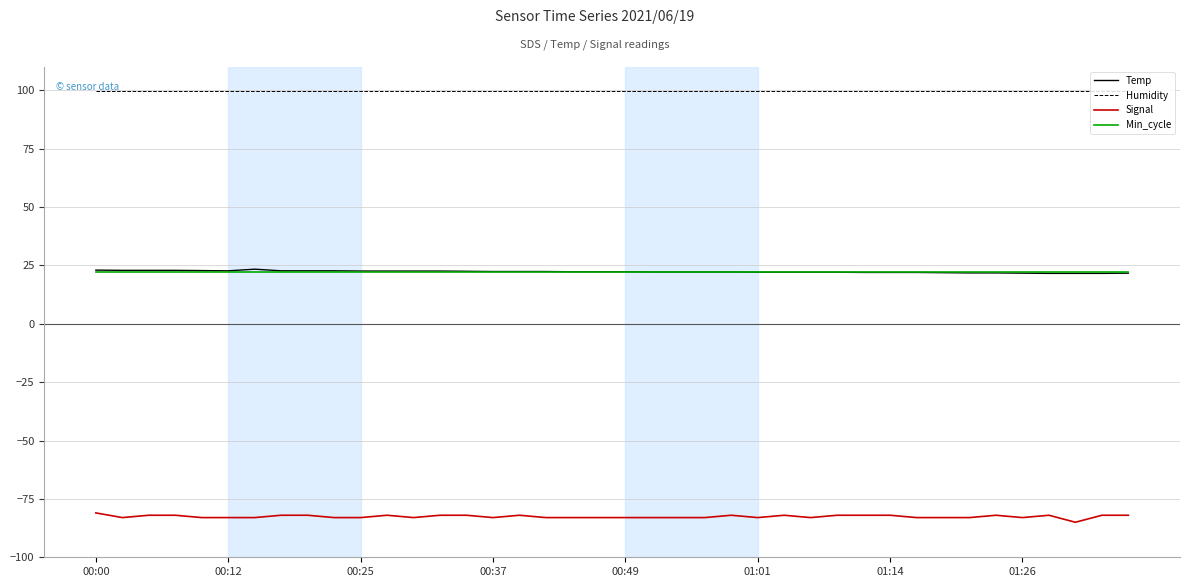

True or false: Min_cycle and Signal intersect in this chart.

False